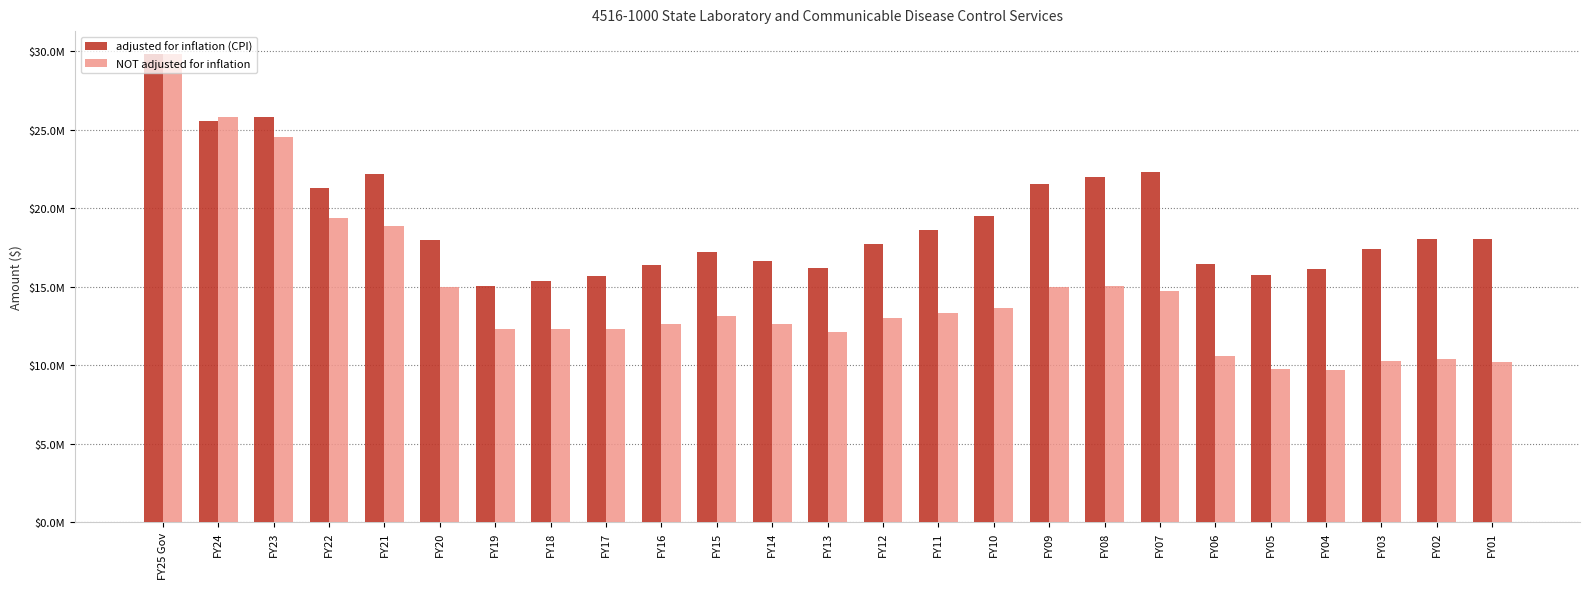

Are the bars grouped side by side (vs. stacked)?

Yes